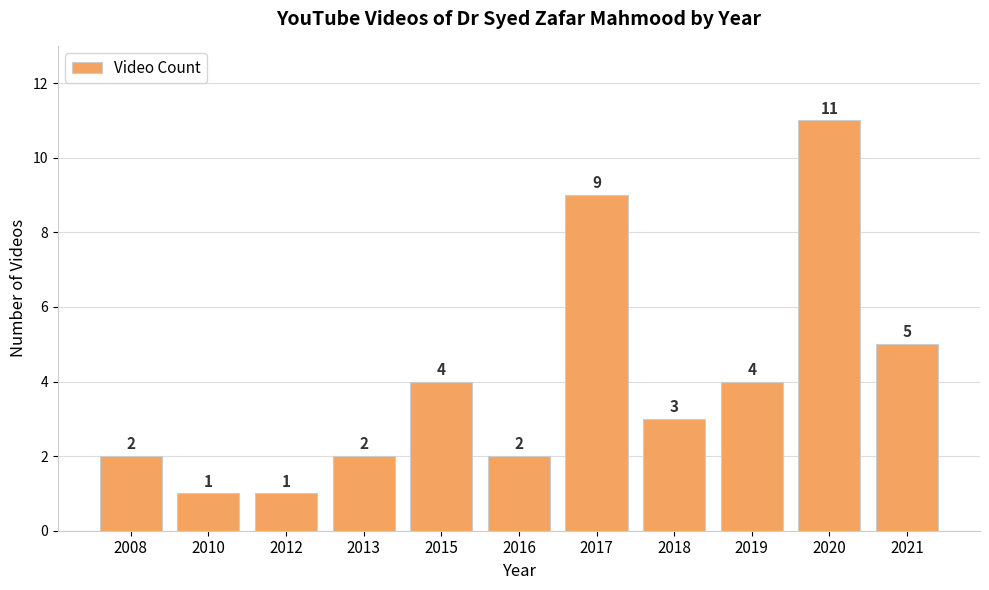

How many series are shown in this chart?

1